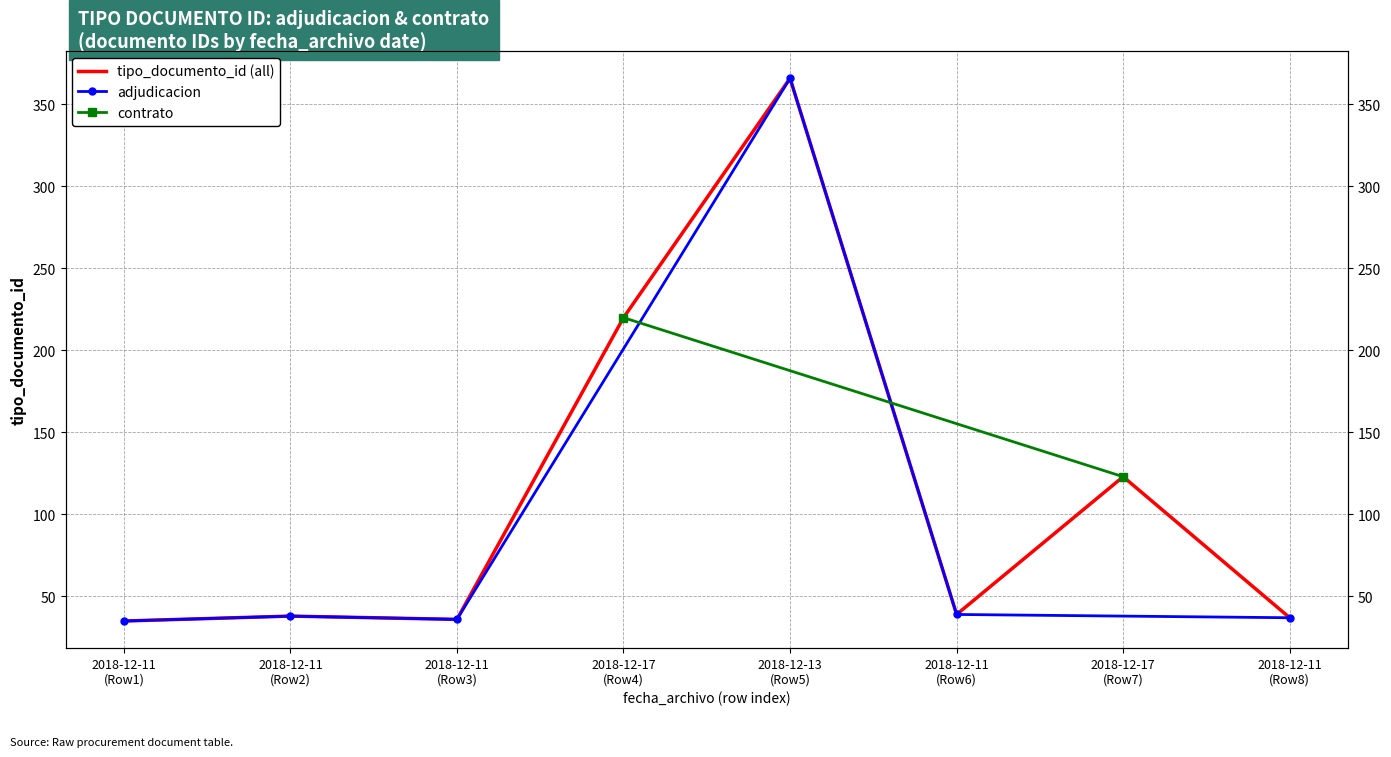

What is the approximate value at 2018-12-17 (Row4), to the nearest 50?

200